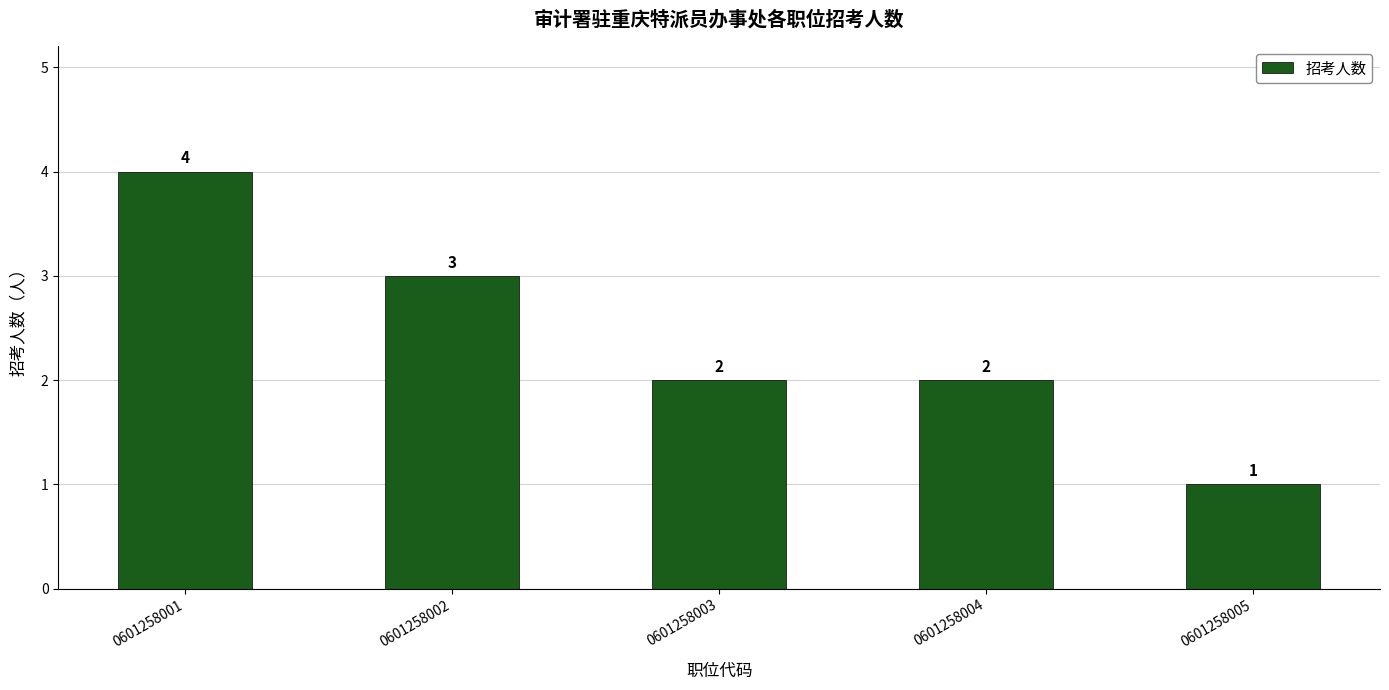

Approximately how many times larger is the value at 0601258005 compared to 0601258002?

0.3